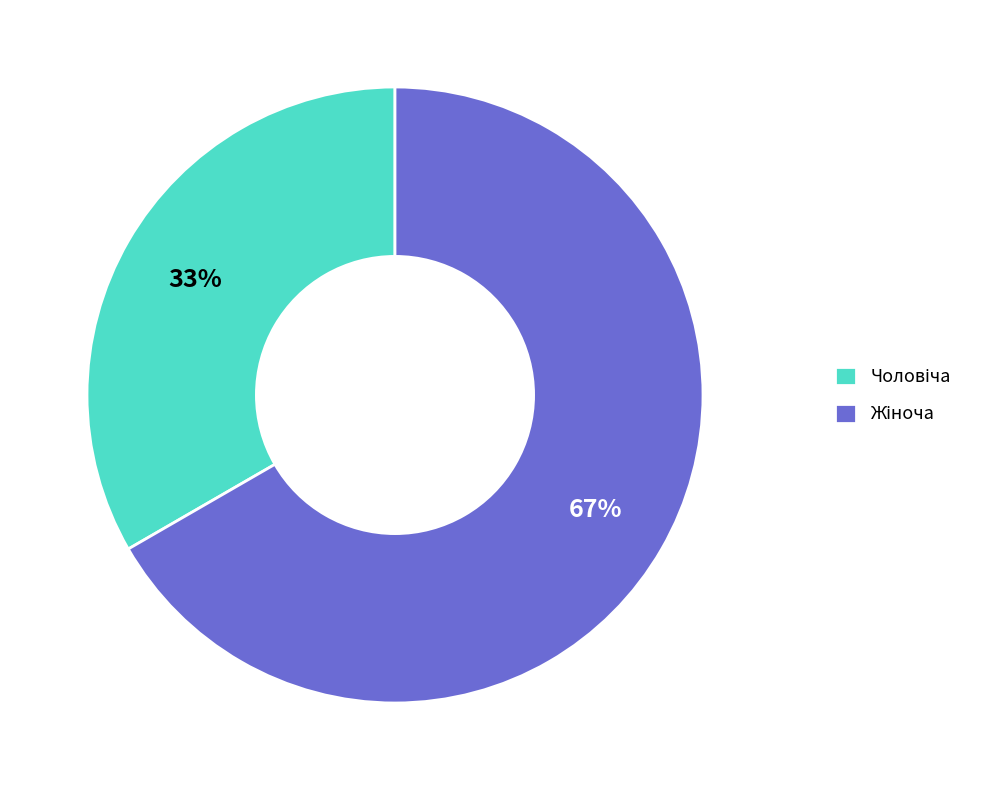

To the nearest percent, what is the average slice percentage?

50%